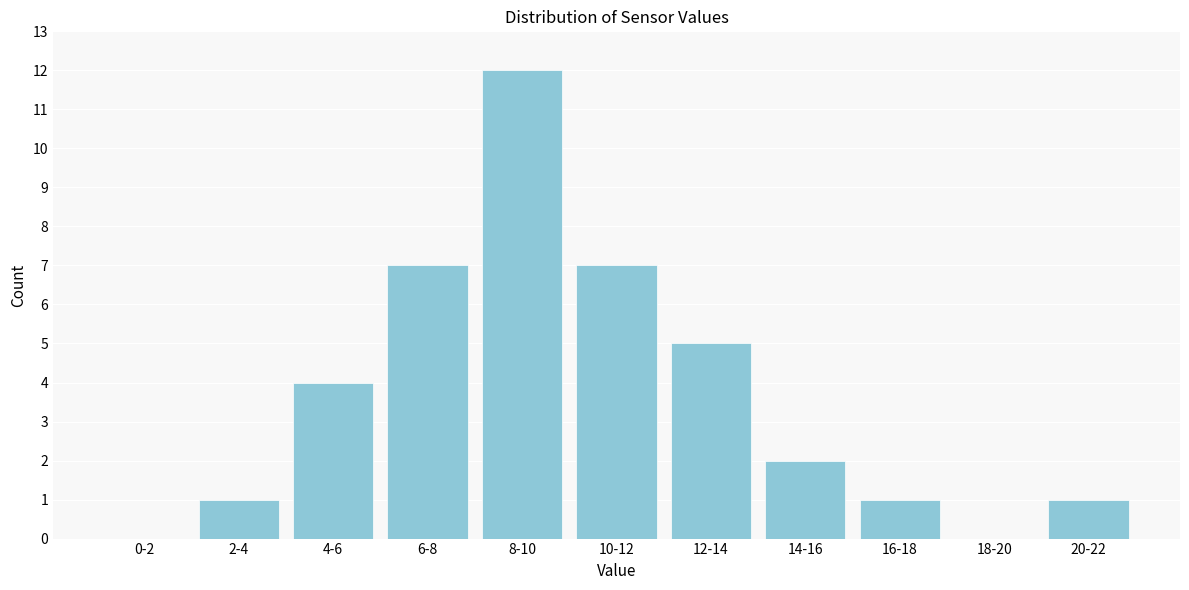

Reading right to left, list all the values displayed in this chart.

20-22=1	18-20=0	16-18=1	14-16=2	12-14=5	10-12=7	8-10=12	6-8=7	4-6=4	2-4=1	0-2=0